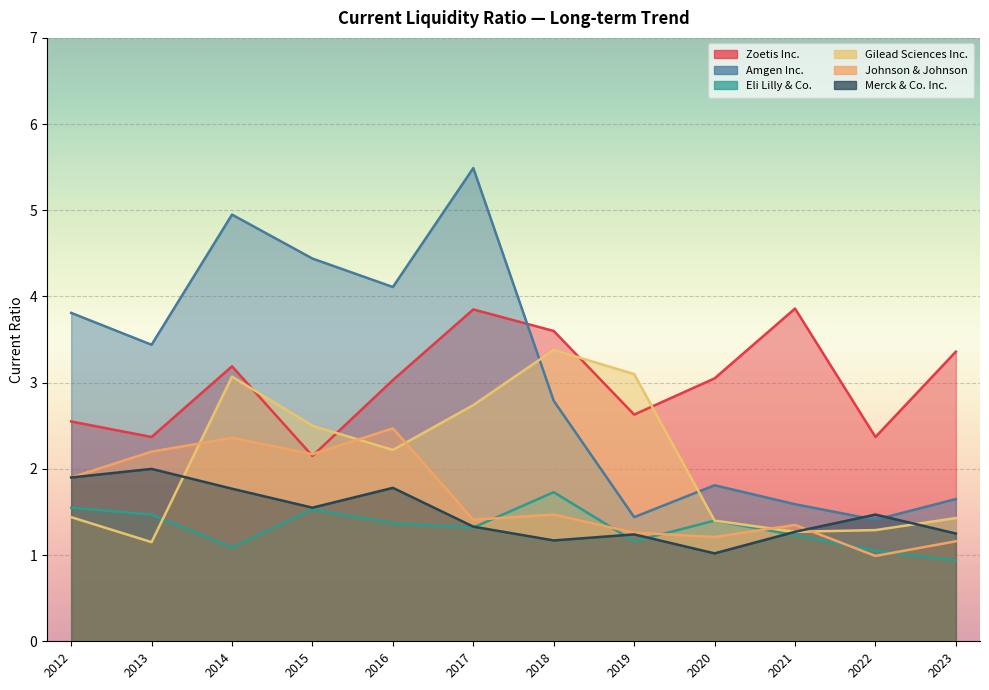

What is the sum of the Eli Lilly & Co. values at 2013 and 2016?

2.8